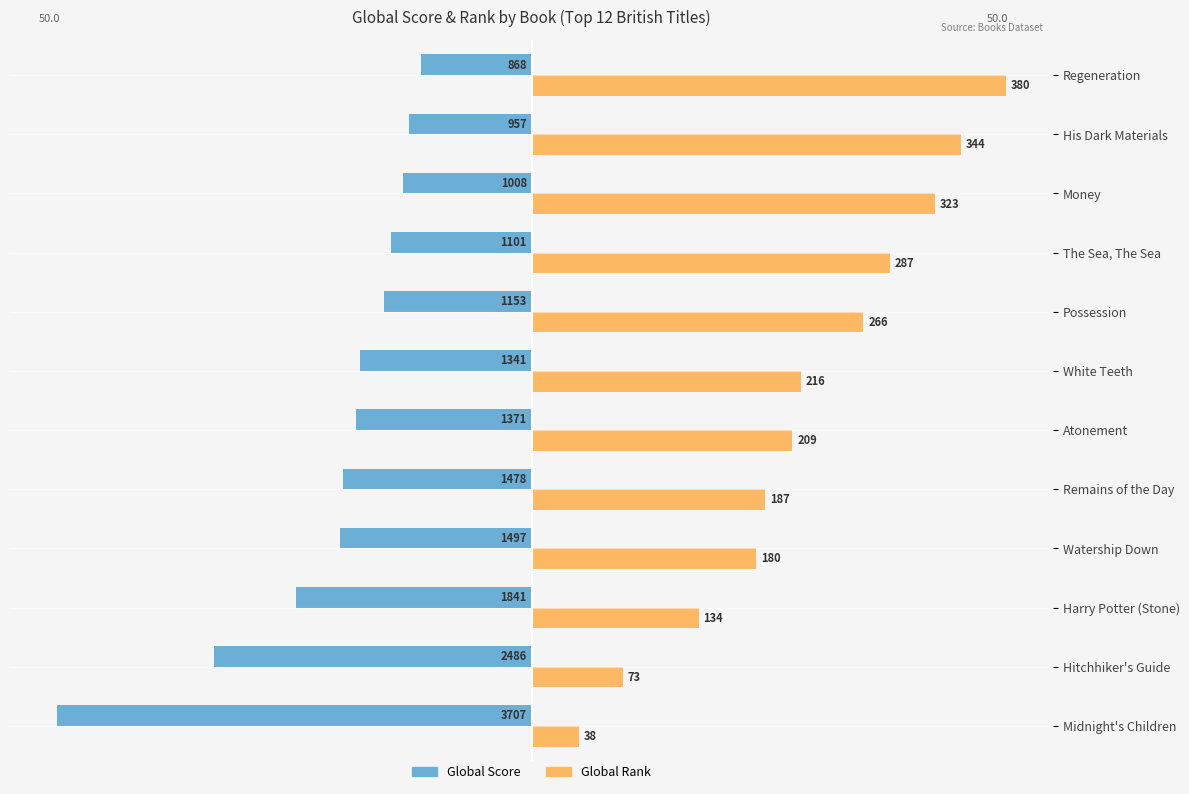

What are all the series names shown in the legend?

Global Score, Global Rank